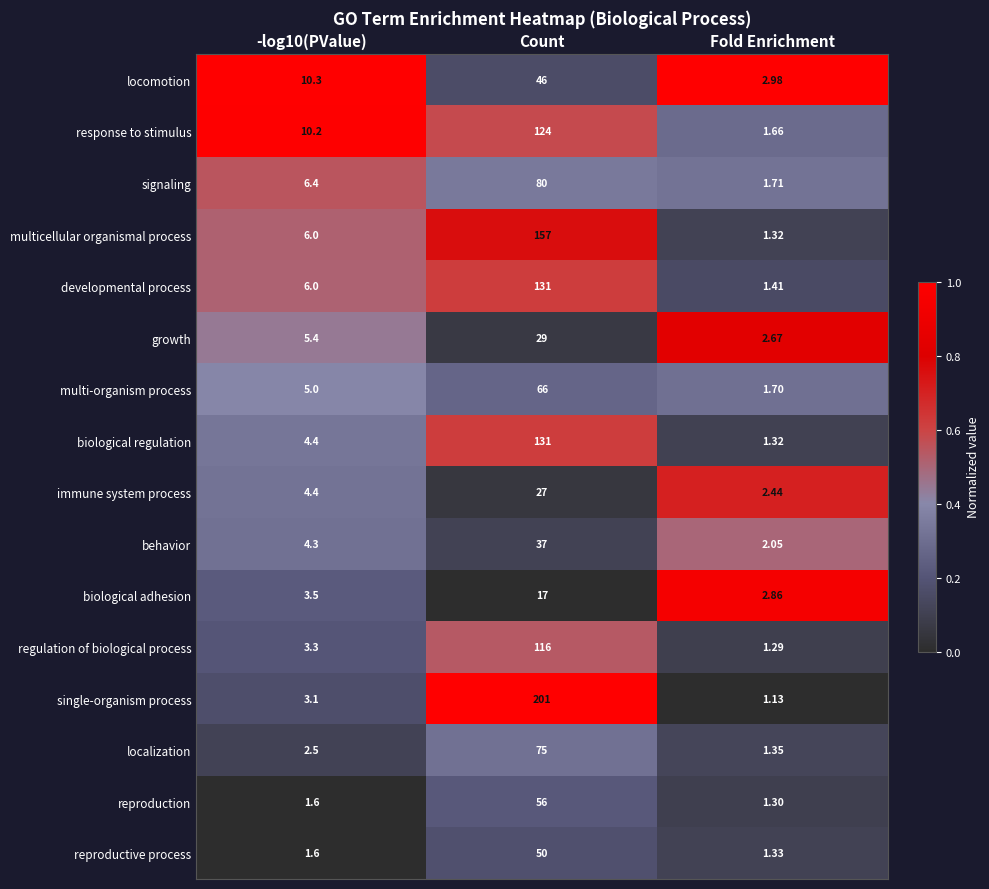

Which category has the lowest value across all series?

Fold Enrichment